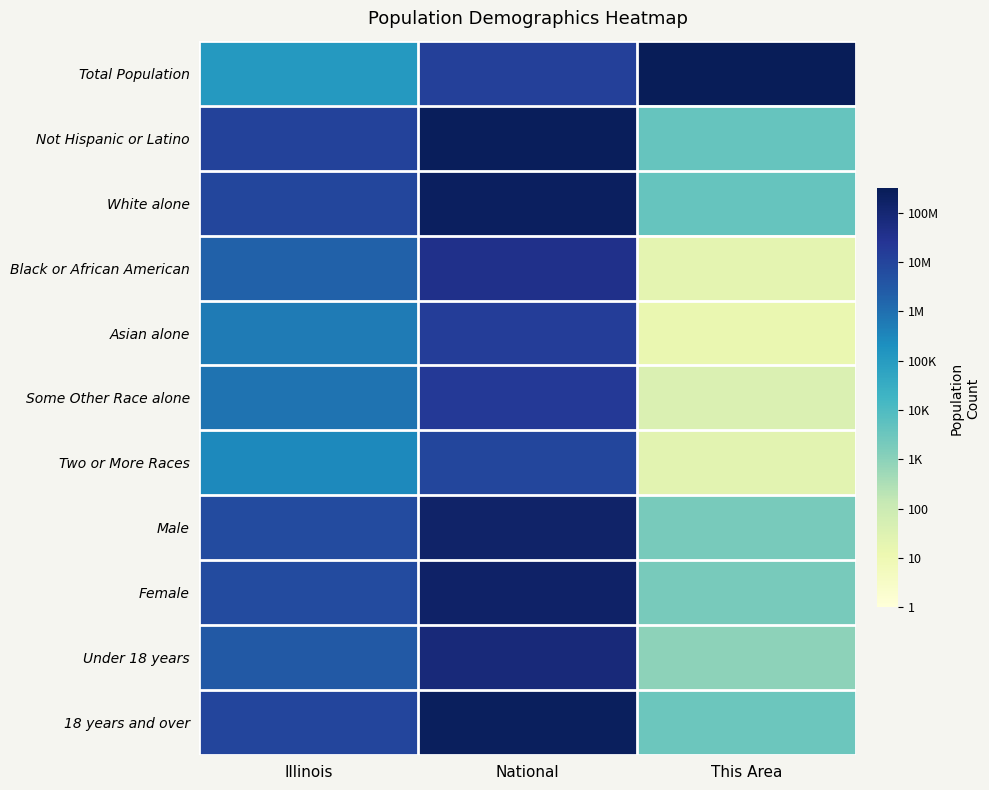

What is the difference between the highest and lowest values at Illinois?

2.0